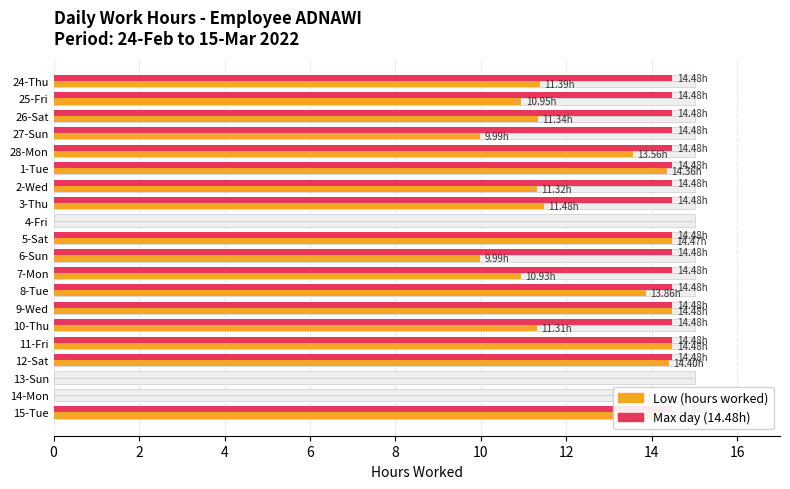

Rank the series by their average value, from highest to lowest.

Max Work Hours, Low (hours)